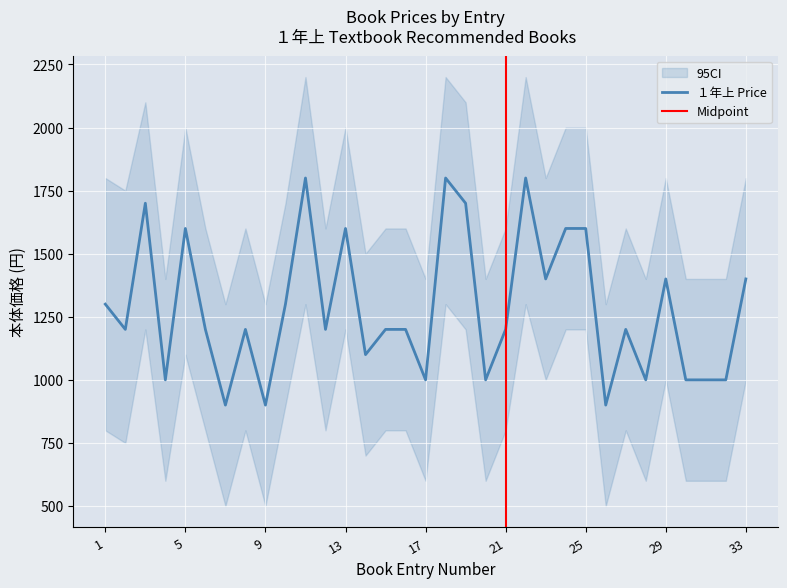

At which category is the sum across all series the highest?

11